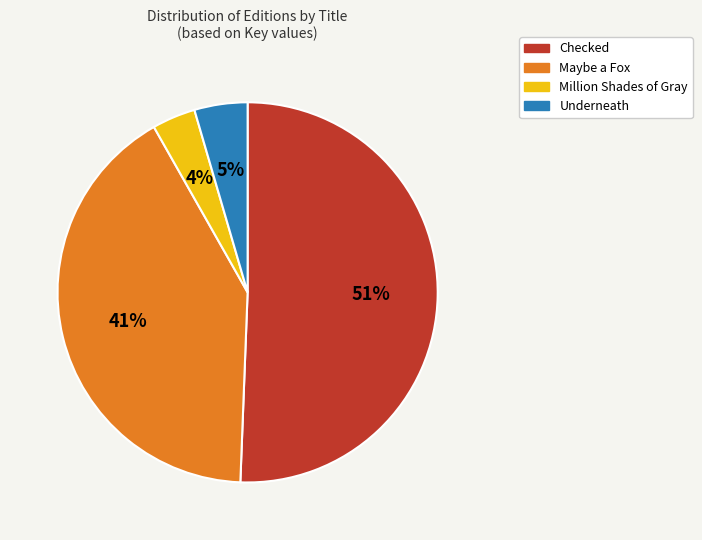

How many slices are in this pie chart?

4